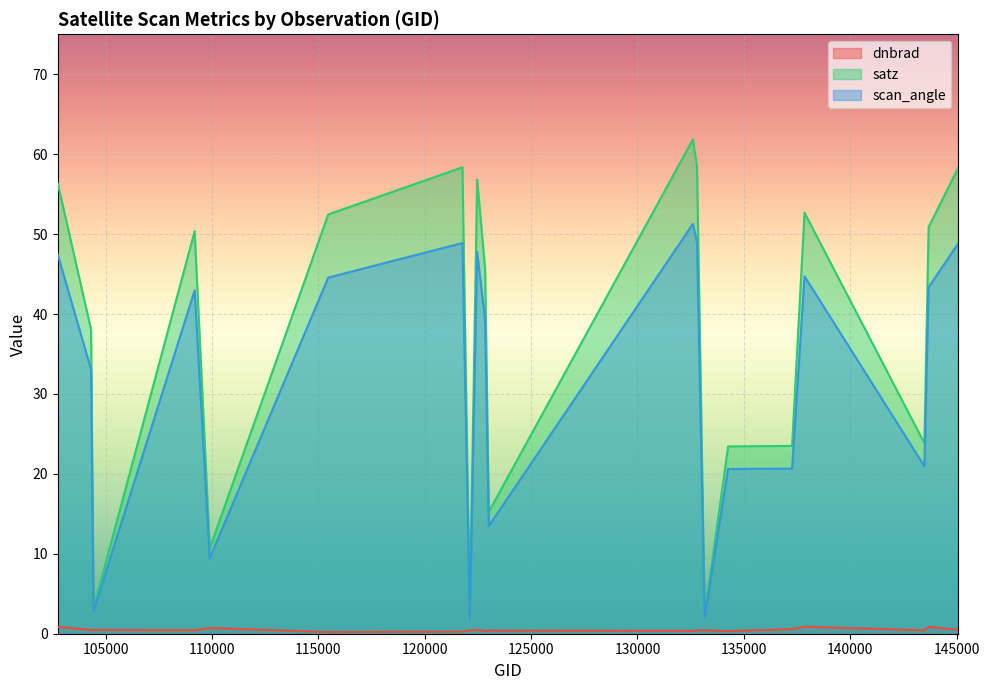

True or false: scan_angle and satz cross at least once.

False